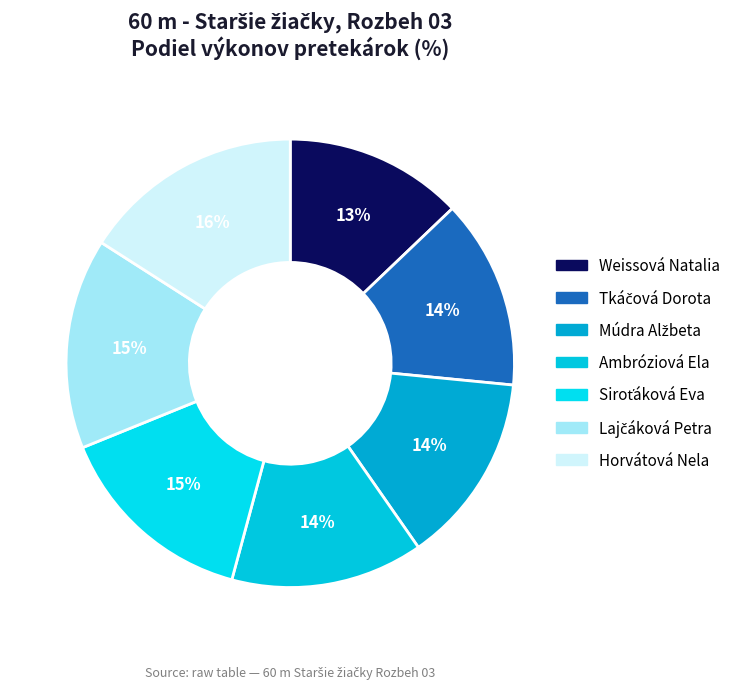

What is the change in value from Weissová Natalia to Tkáčová Dorota?

+0.5